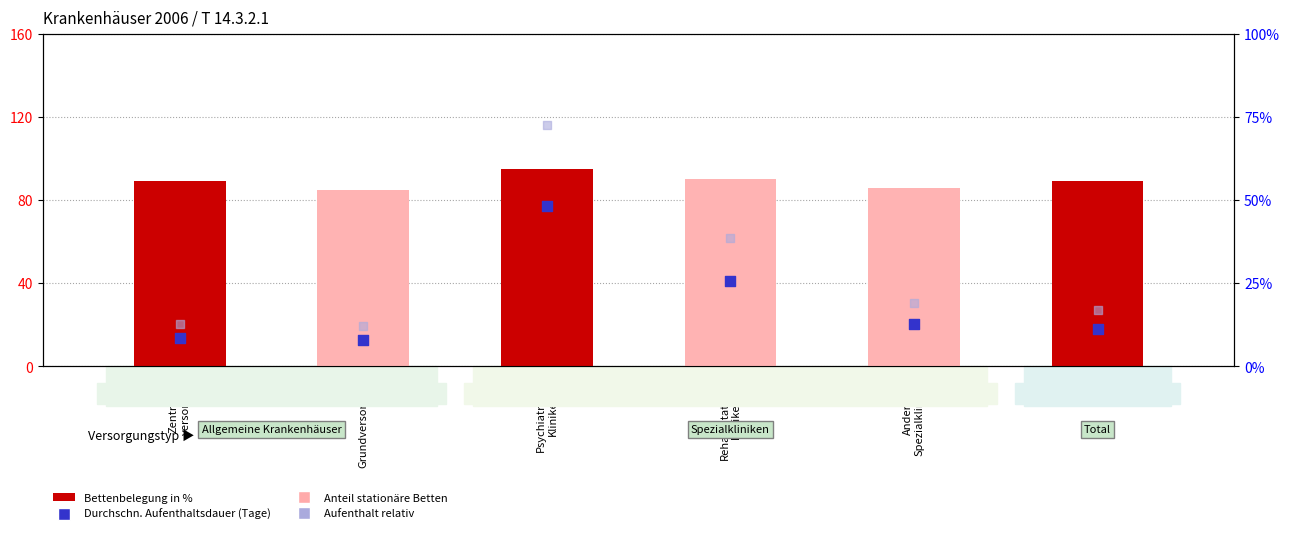

Is the value of Anteil stationäre Betten at Total greater than the value of Bettenbelegung in % at Psychiatrische
Kliniken?

No